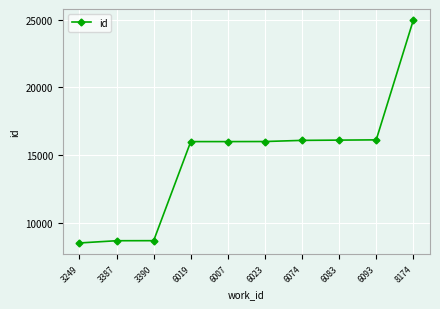

Which label corresponds to the largest value in the chart?

8174